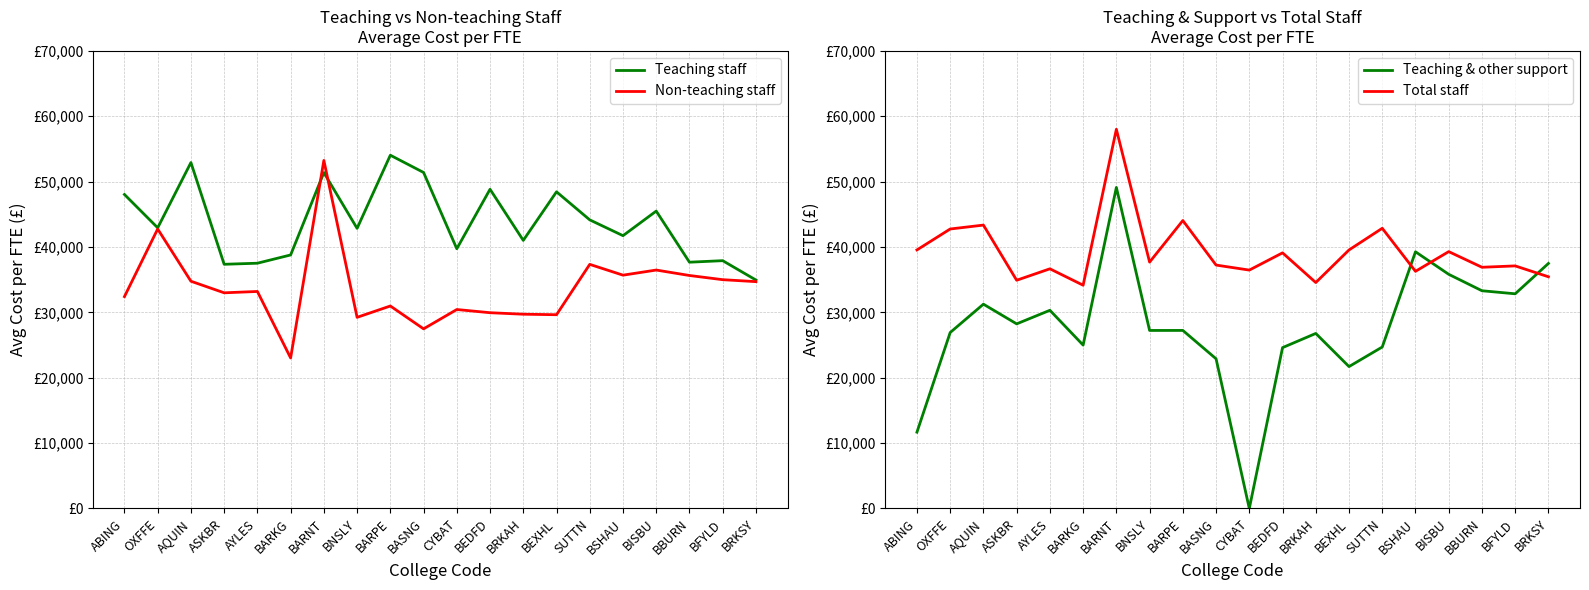

Is the value of Teaching staff at BISBU greater than the value of Total staff at OXFFE?

Yes